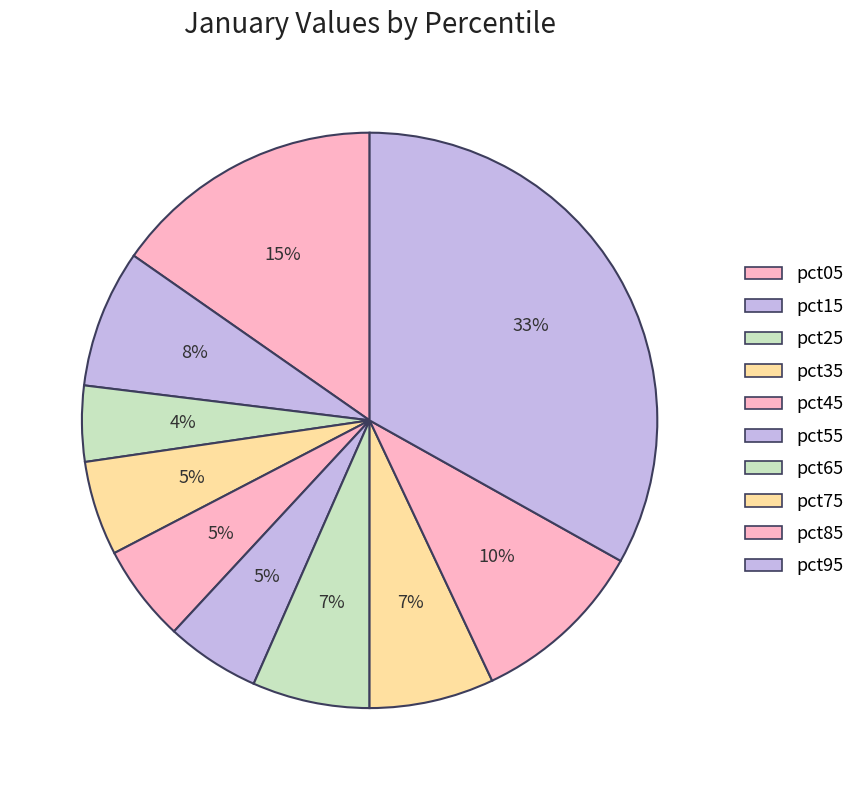

What is the change in value from pct05 to pct45?

-0.5